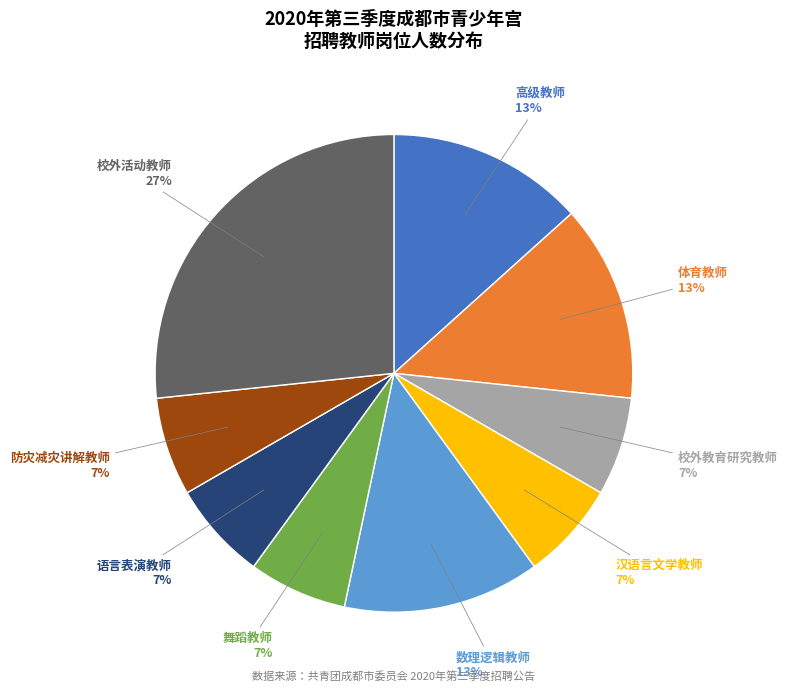

To the nearest percent, what is the difference between the largest and smallest slice percentages?

20%